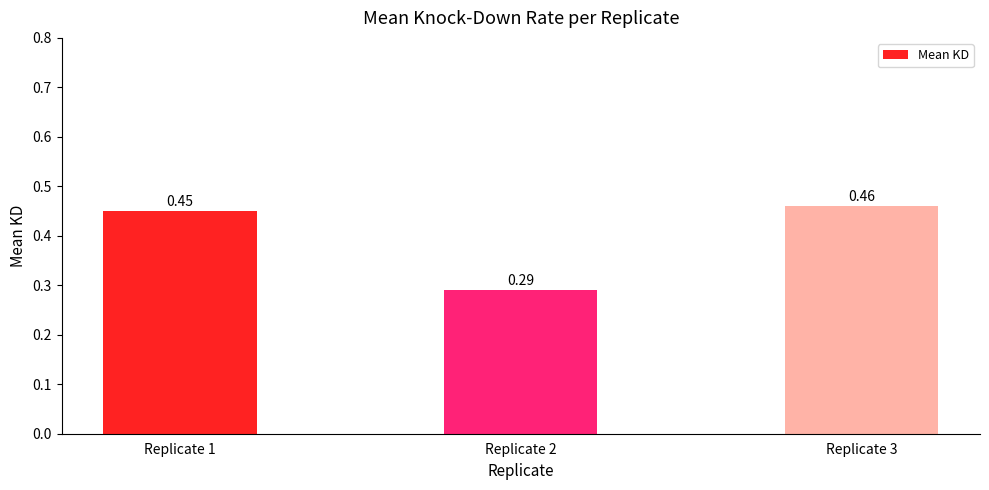

Which has a higher value, Replicate 1 or Replicate 3?

Replicate 3